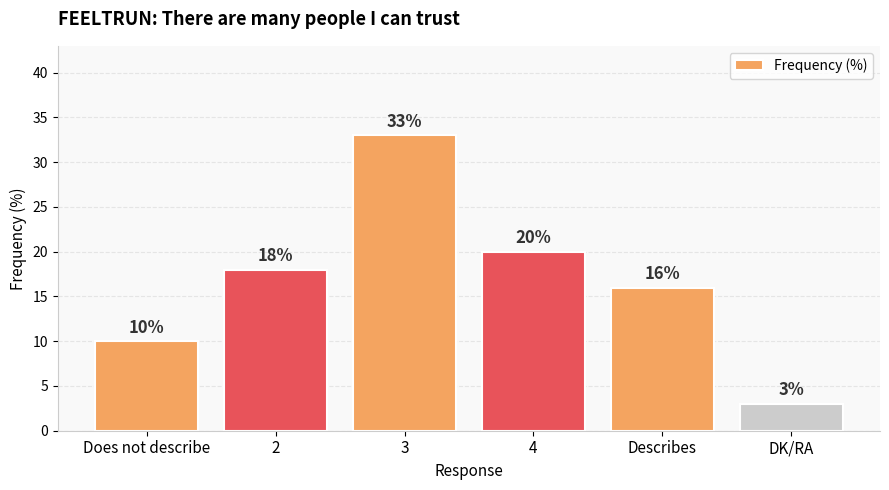

How many distinct data groups are displayed?

1